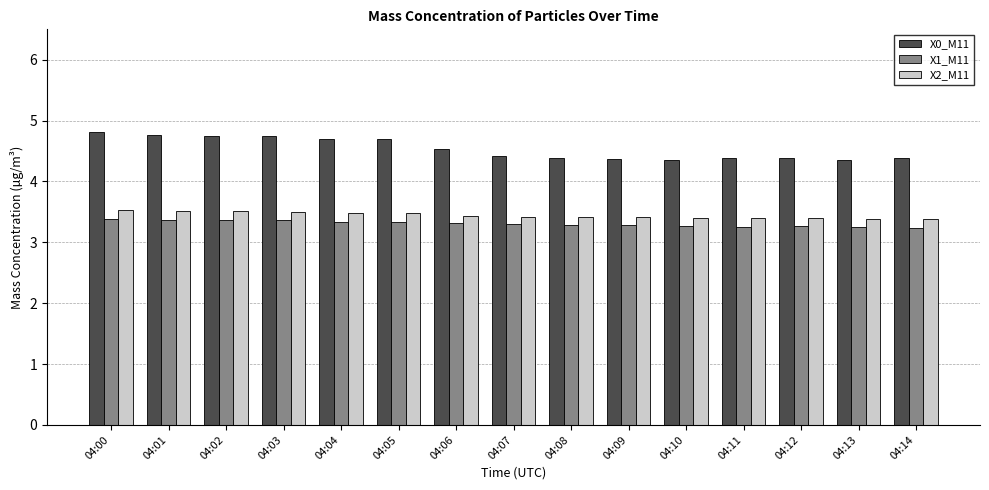

True or false: X2_M11 has a value of 3.5 at 04:02.

True